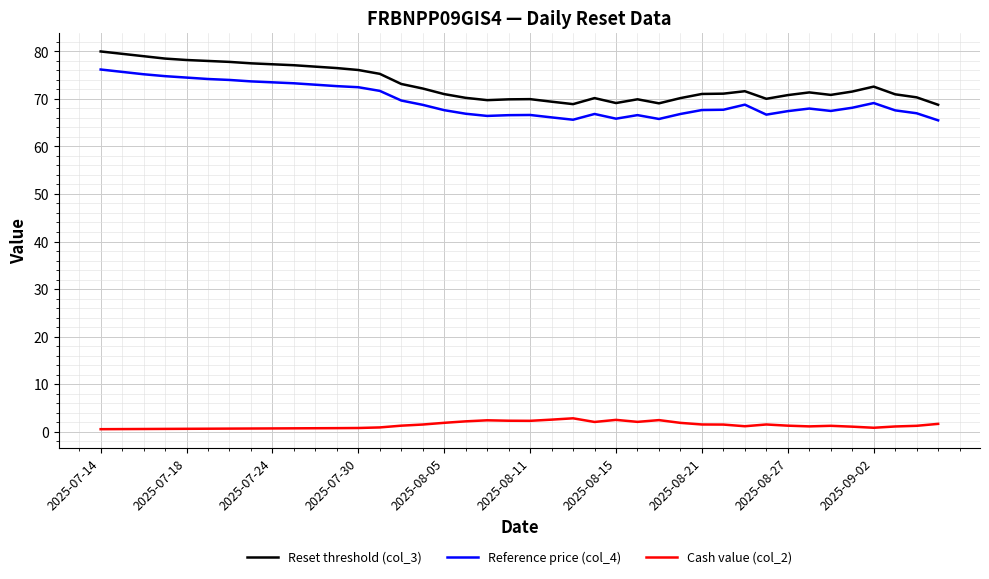

List the series in order of their peak value, highest first.

Reset threshold (col_3), Reference price (col_4), Cash value (col_2)